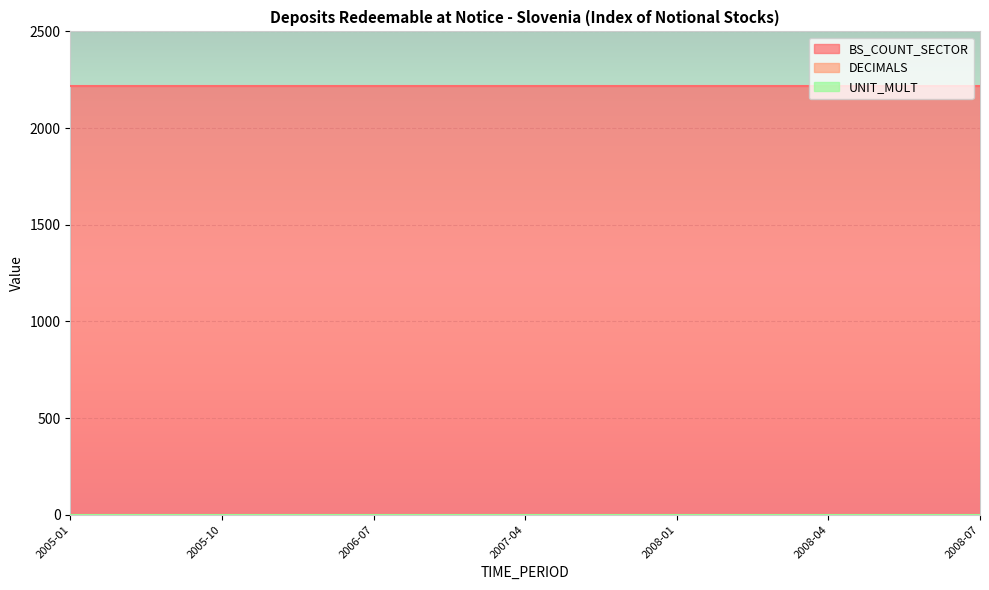

True or false: DECIMALS has a value of 2 at 2006-07.

False